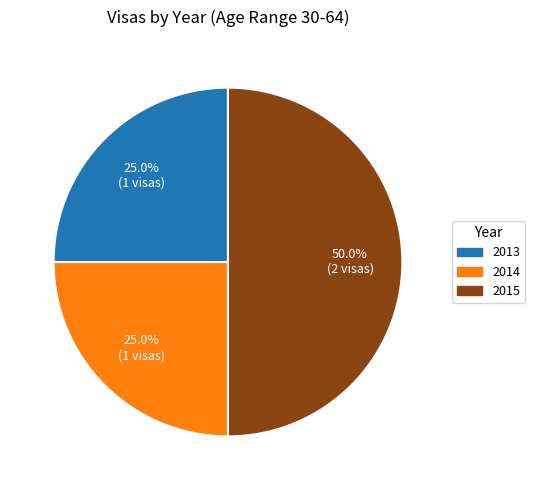

Between 2015 and 2013, which is larger?

2015